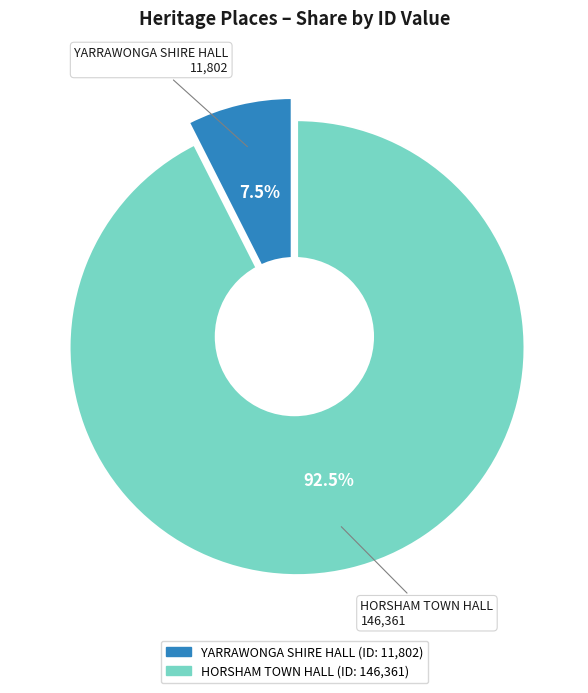

What percentage is NOT represented by HORSHAM TOWN HALL?

7.5%